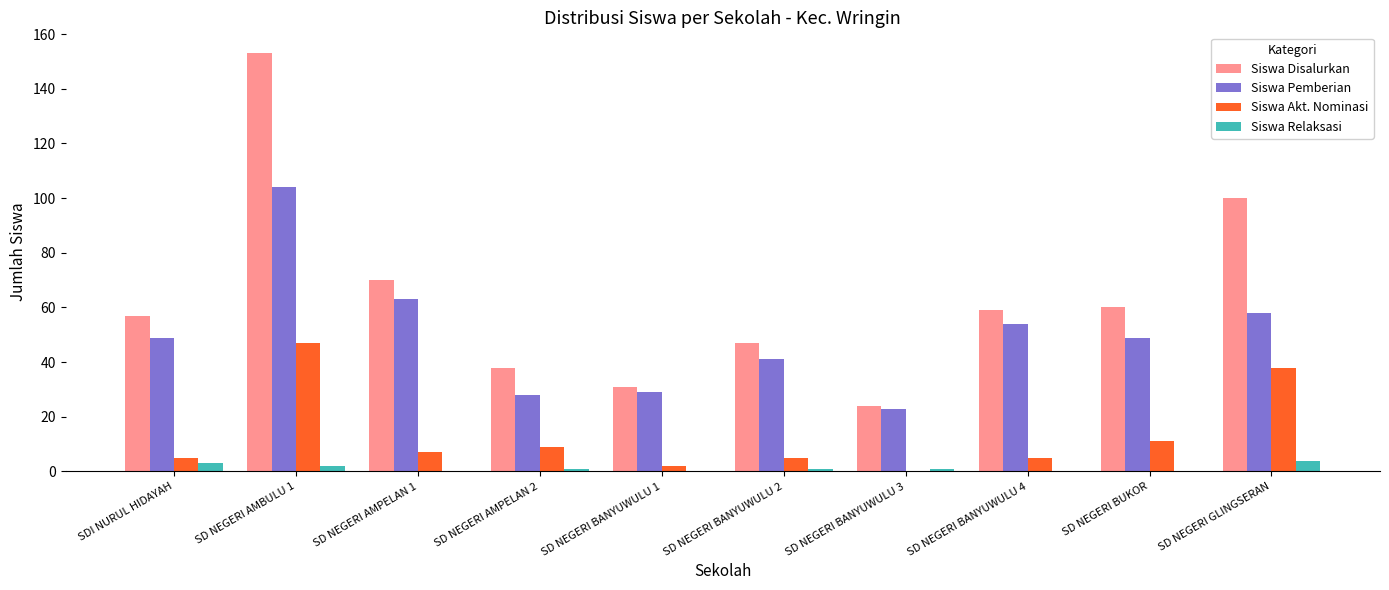

What is the maximum value shown in the chart?

153